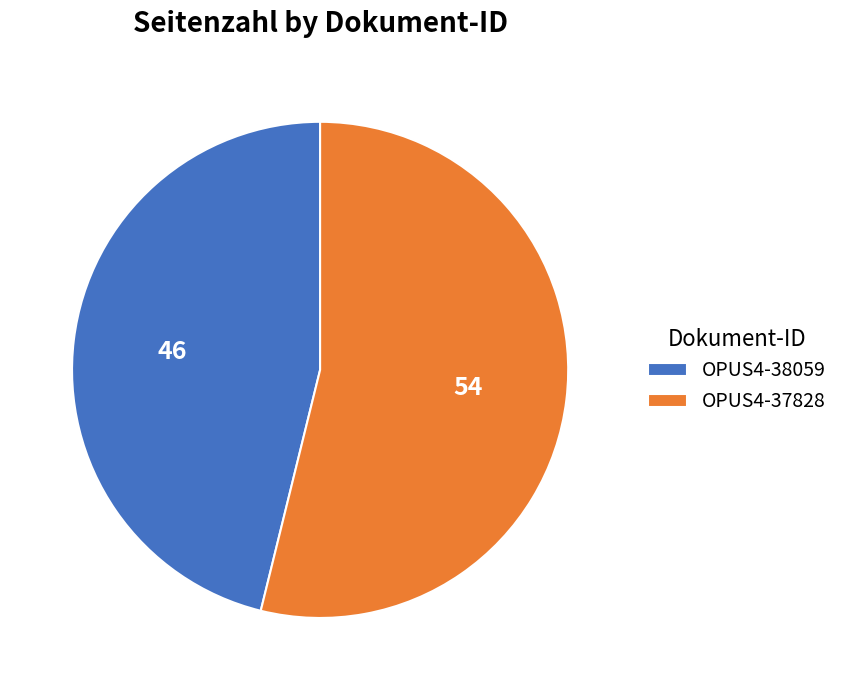

Count the number of slices in the pie.

2